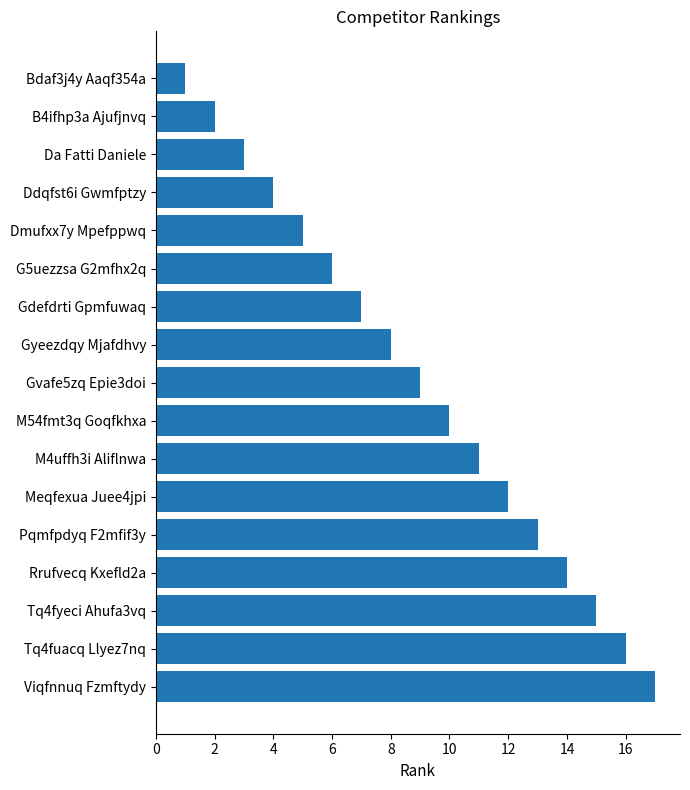

What is the label of the 4th bar from the top?

Ddqfst6i Gwmfptzy